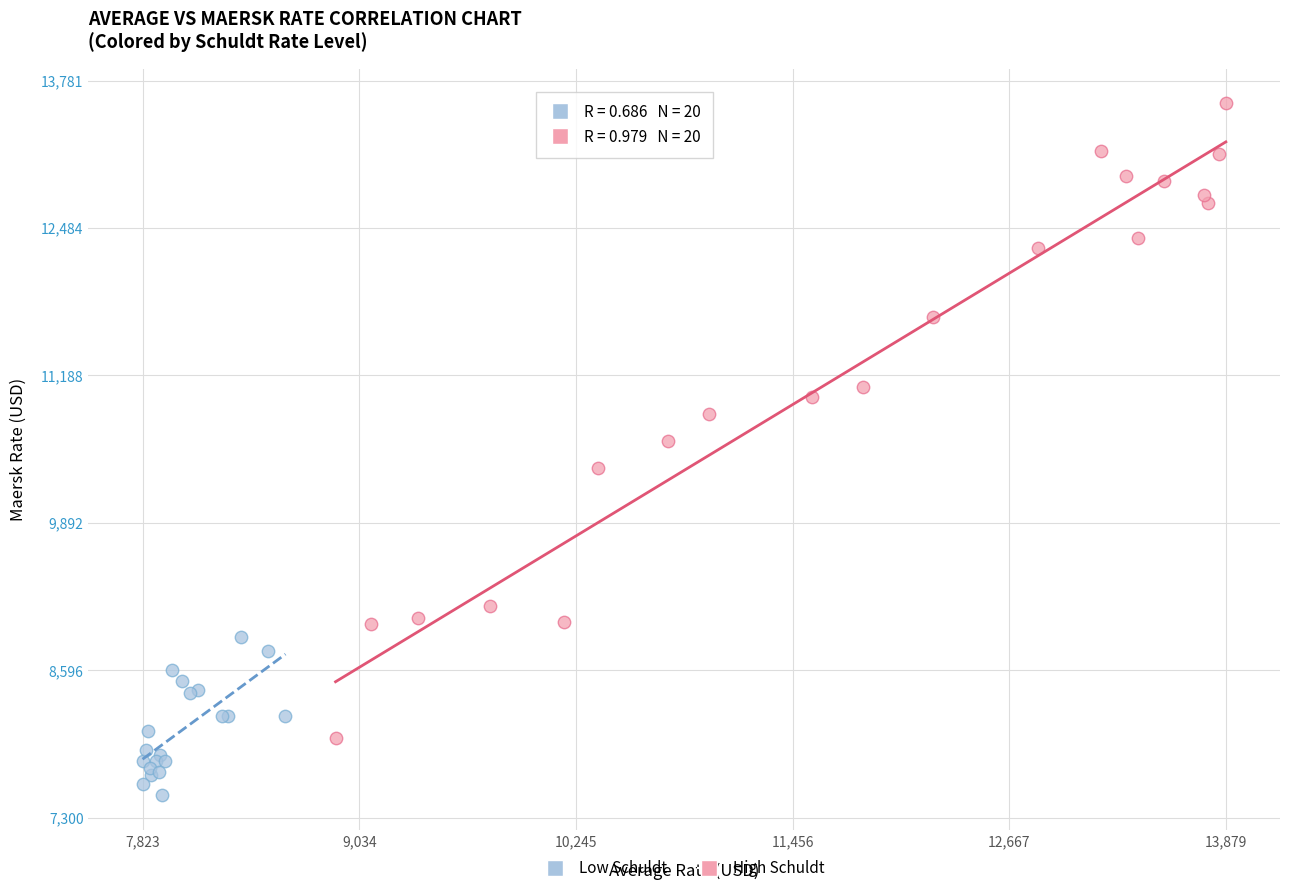

Which series has the largest Y range (max minus min)?

High Schuldt